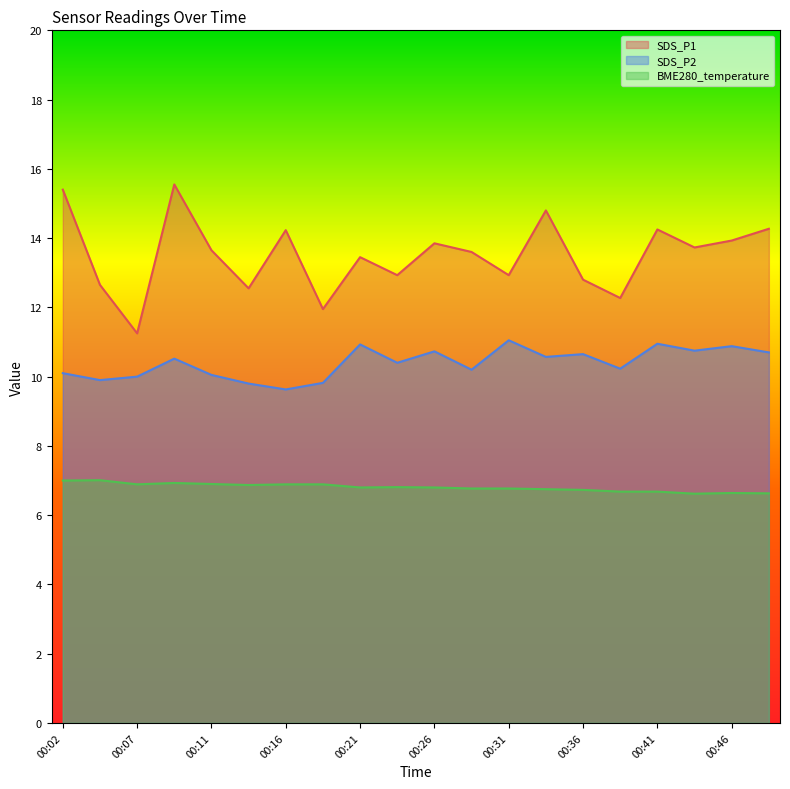

What is the average value of the SDS_P2 series?

10.4